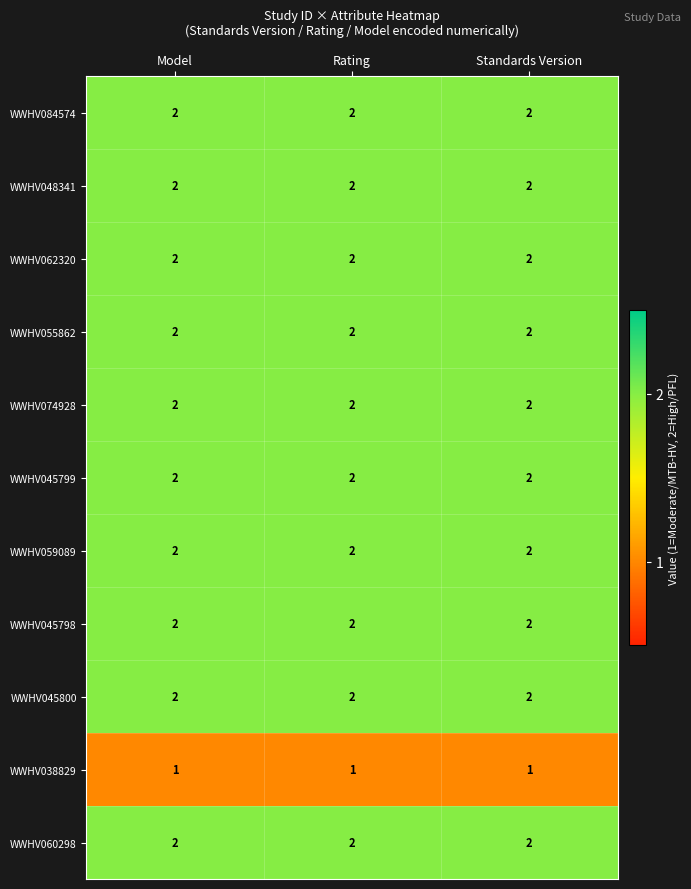

The value of WWHV084574 at Standards Version is 3. True or false?

False